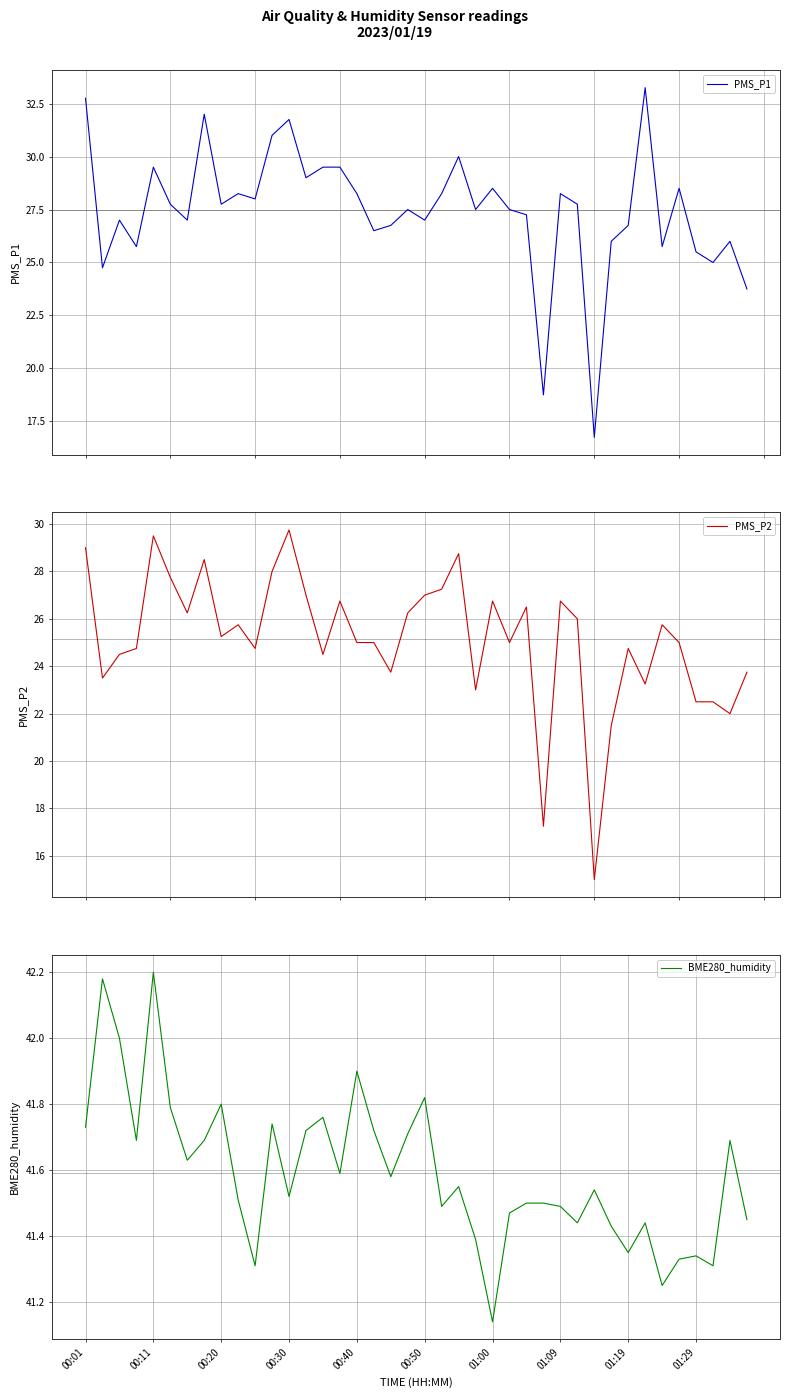

Reading left to right, extract all data points from this chart.

PMS_P1: 32.8	24.8	27.0	25.8	29.5	27.8	27.0	32.0	27.8	28.2	28.0	31.0	31.8	29.0	29.5	29.5	28.2	26.5	26.8	27.5	27.0	28.2	30.0	27.5	28.5	27.5	27.2	18.8	28.2	27.8	16.8	26.0	26.8	33.2	25.8	28.5	25.5	25.0	26.0	23.8
PMS_P2: 29.0	23.5	24.5	24.8	29.5	27.8	26.2	28.5	25.2	25.8	24.8	28.0	29.8	27.0	24.5	26.8	25.0	25.0	23.8	26.2	27.0	27.2	28.8	23.0	26.8	25.0	26.5	17.2	26.8	26.0	15.0	21.5	24.8	23.2	25.8	25.0	22.5	22.5	22.0	23.8
BME280_humidity: 41.7	42.2	42.0	41.7	42.2	41.8	41.6	41.7	41.8	41.5	41.3	41.7	41.5	41.7	41.8	41.6	41.9	41.7	41.6	41.7	41.8	41.5	41.5	41.4	41.1	41.5	41.5	41.5	41.5	41.4	41.5	41.4	41.4	41.4	41.2	41.3	41.3	41.3	41.7	41.5